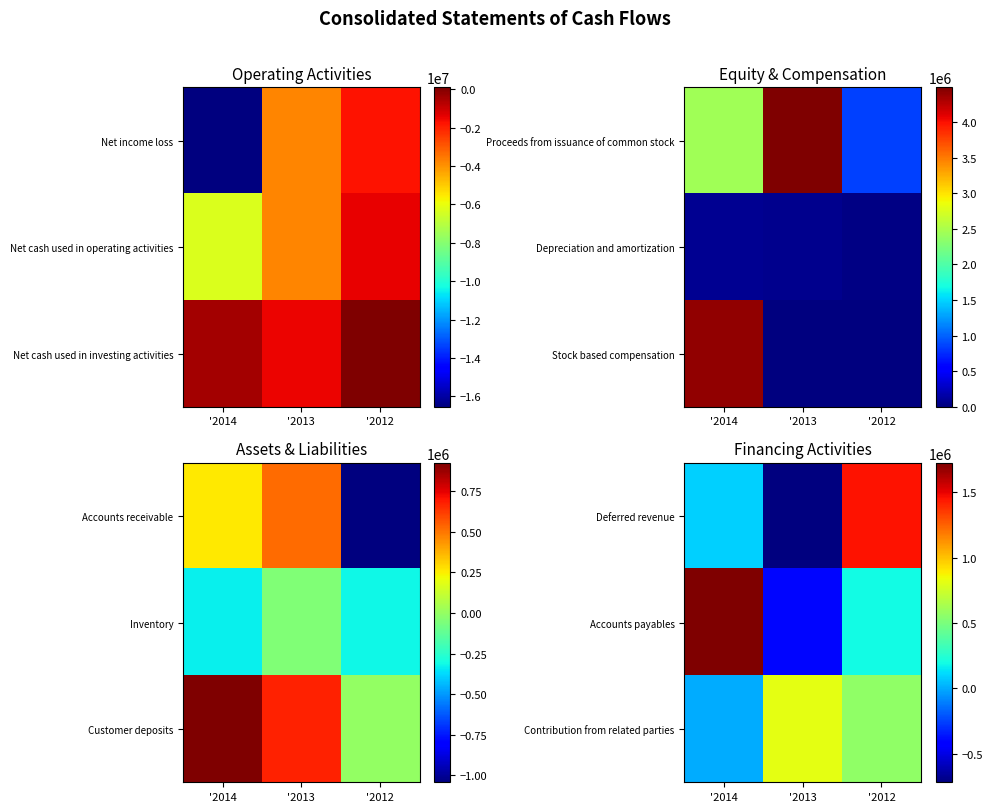

At which label does Accounts payables reach its minimum?

'2013